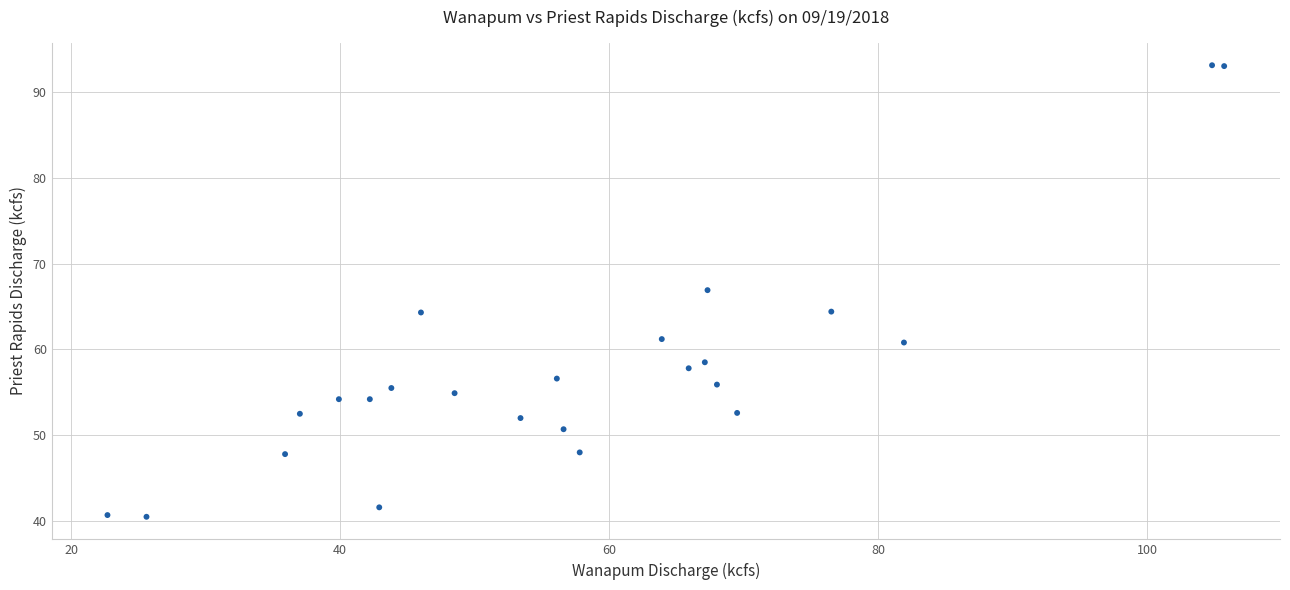

What Y value in the scatter plot is closest to 66?

66.9